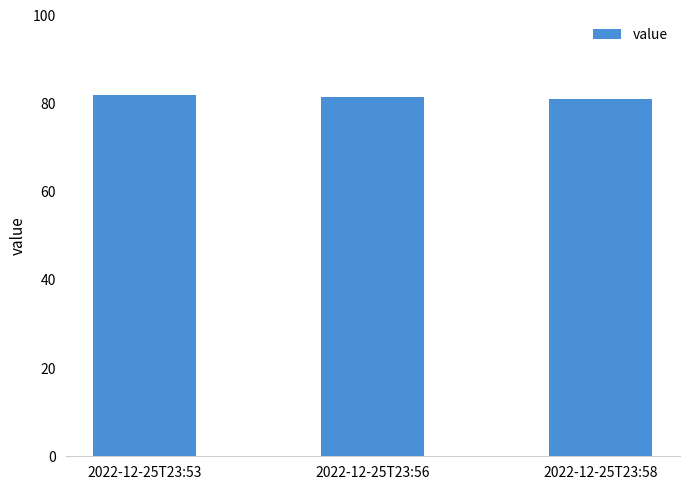

What is the maximum value shown in the chart?

81.9